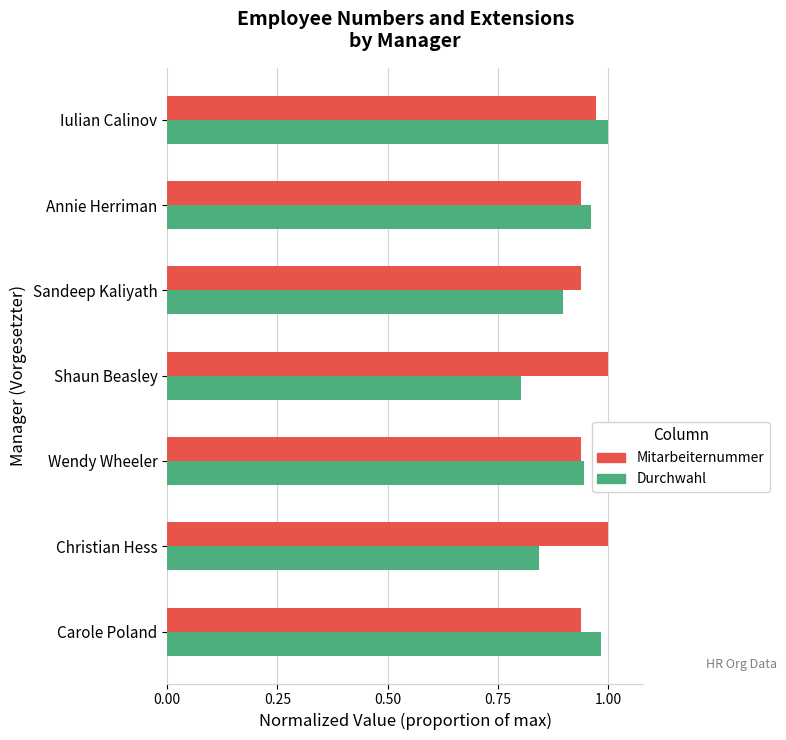

The value of Durchwahl at Sandeep Kaliyath is 0.9. True or false?

True